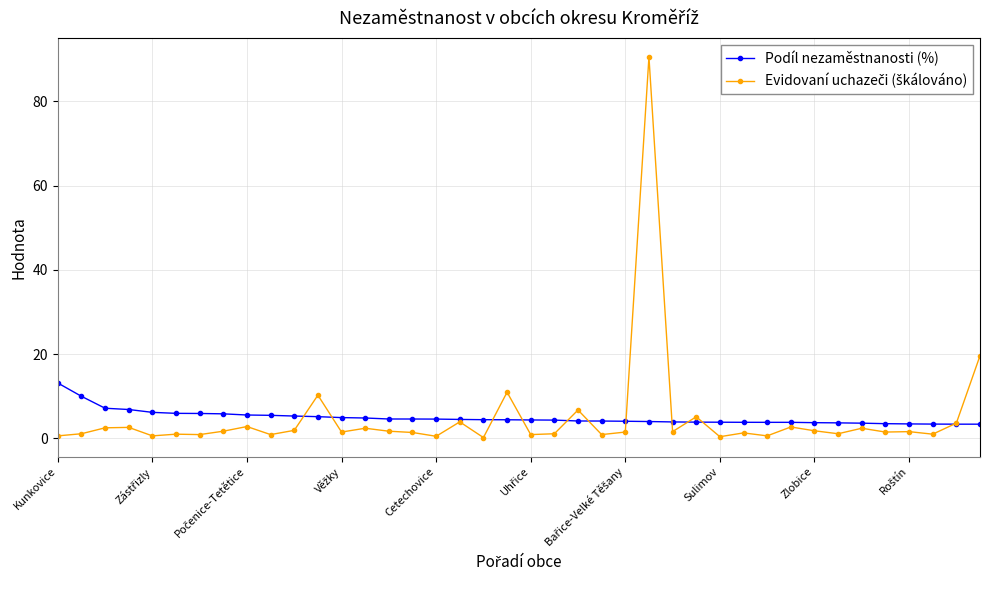

What is the greatest value displayed?

90.6